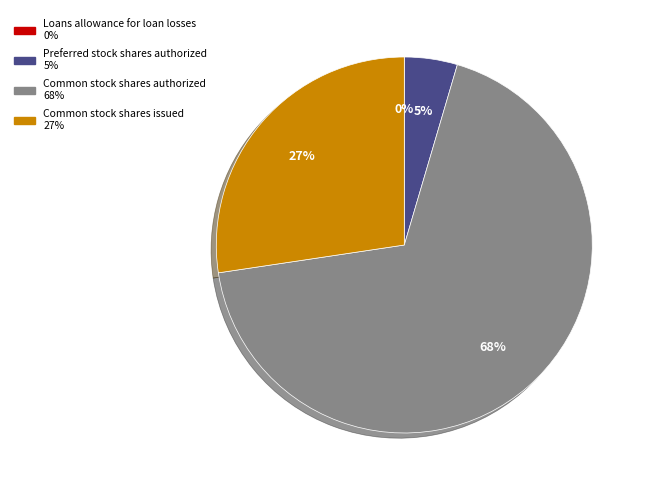

Does any single category account for the majority?

Yes